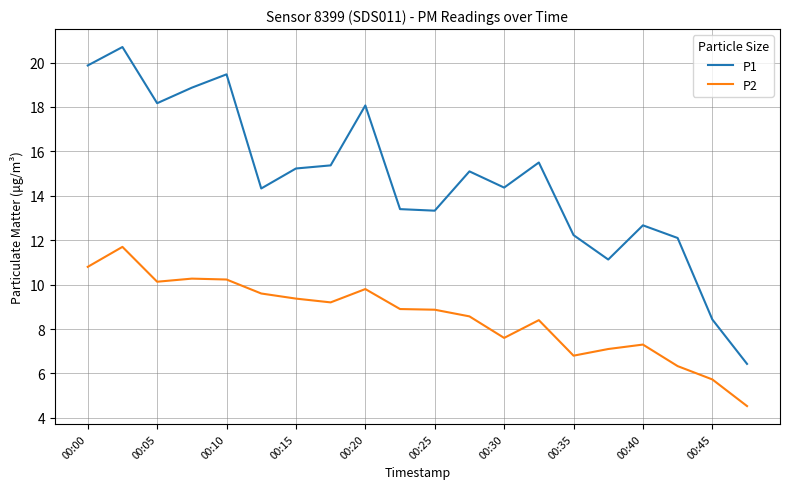

True or false: P2 and P1 cross at least once.

False